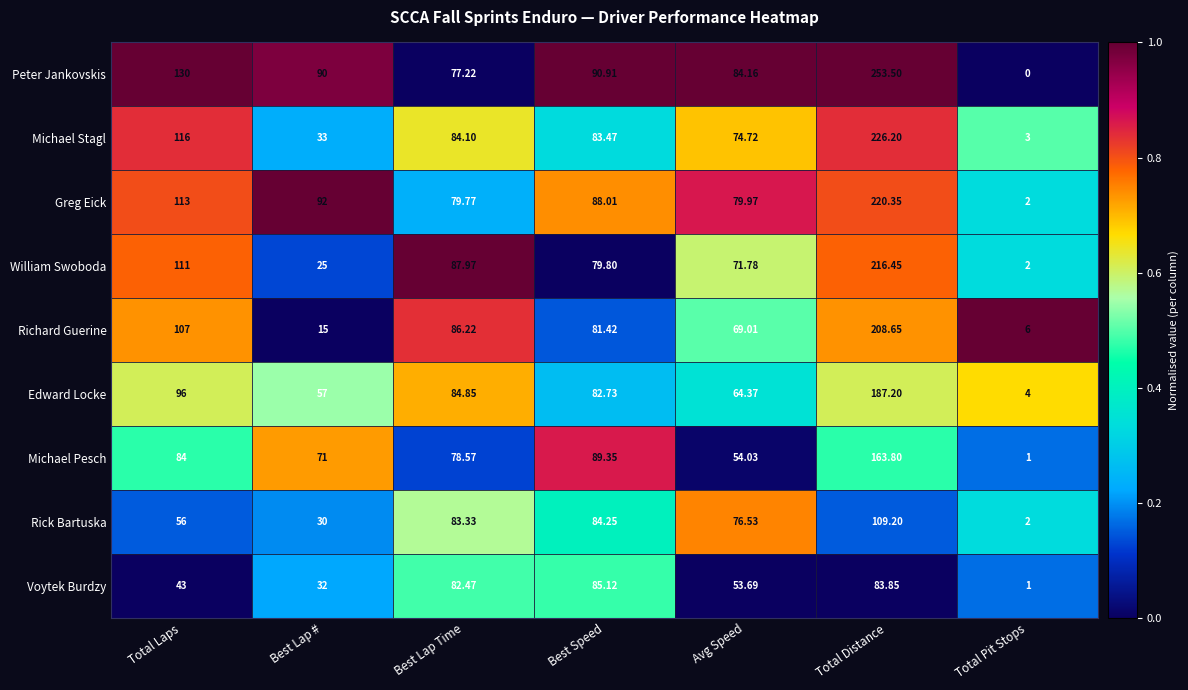

Which series has the largest range (max minus min)?

Peter Jankovskis